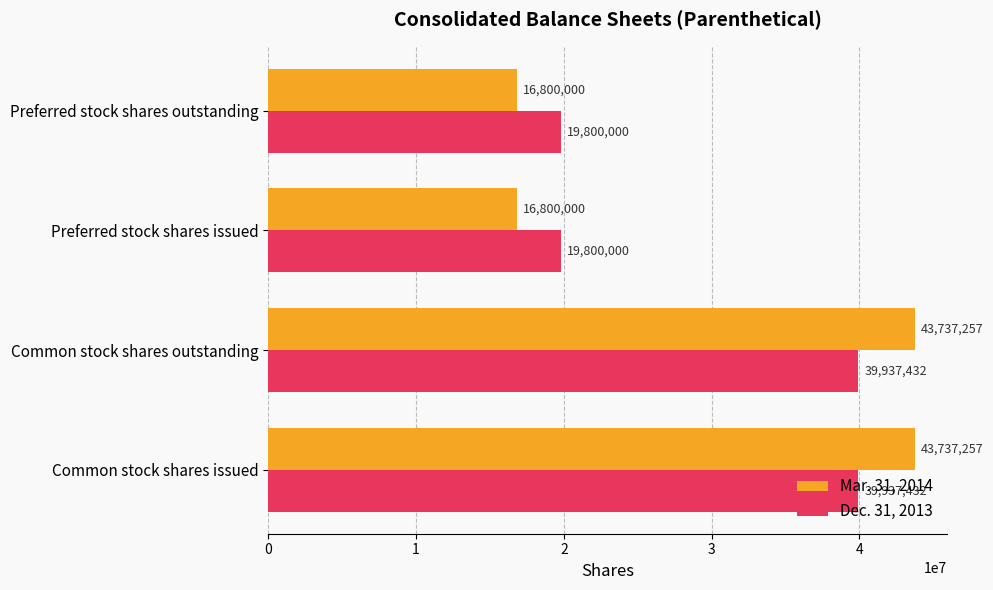

What is the minimum value shown in the chart?

16800000